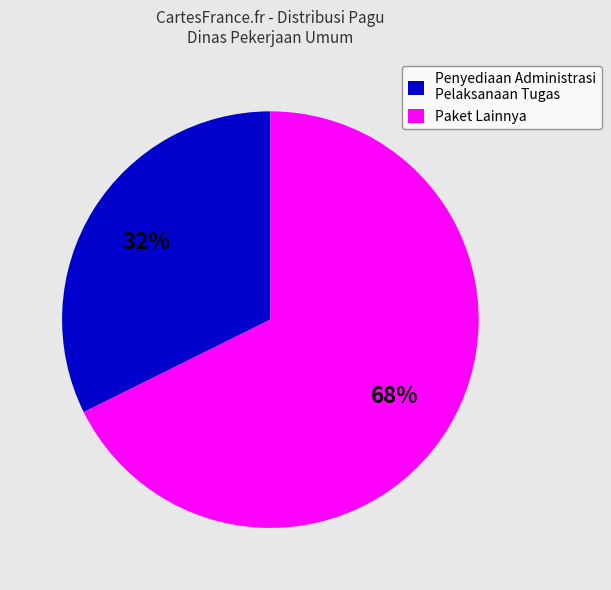

Which category has the smallest portion of the pie?

Penyediaan Administrasi Pelaksanaan Tugas